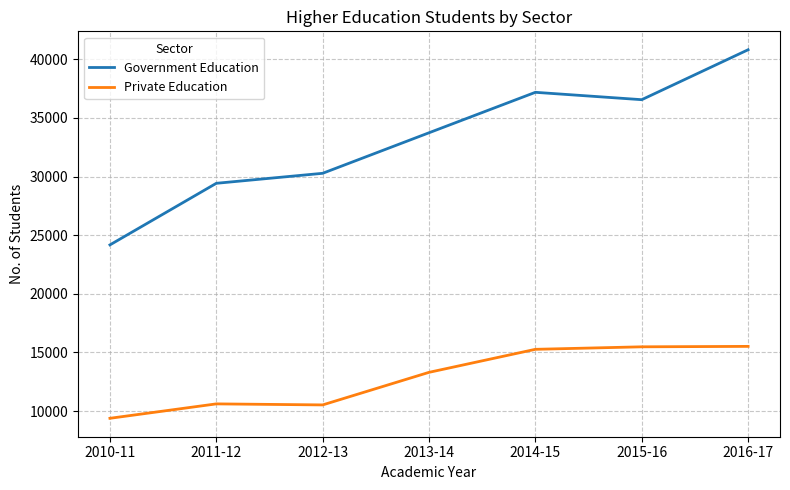

What is the difference between the highest and lowest values at 2013-14?

20431